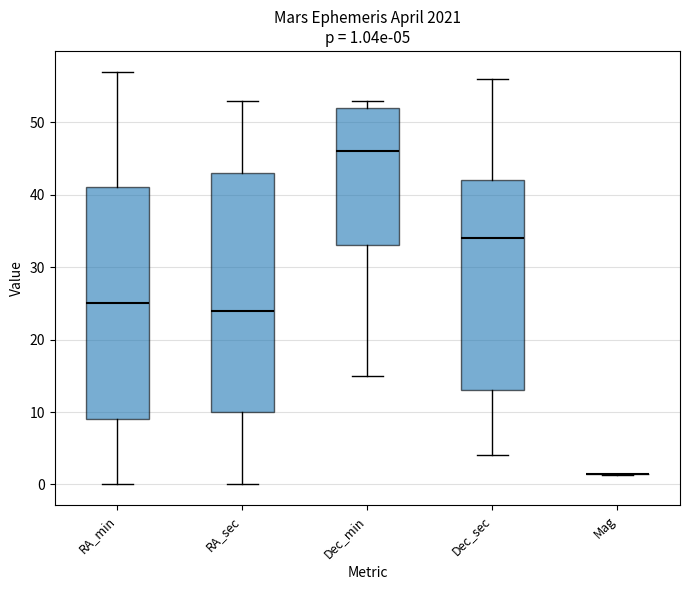

Comparing the boxes themselves (not the whiskers), which one is the tallest?

RA_sec